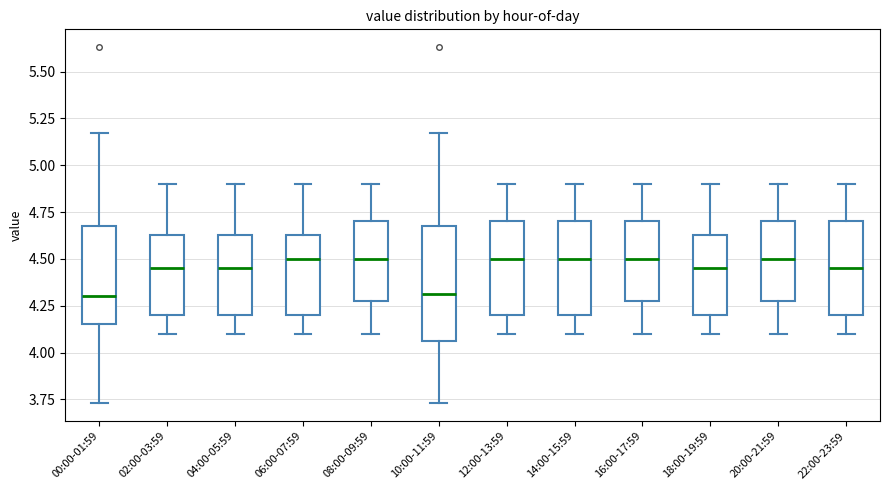

Where is the lower edge of the box for 06:00-07:59 on the y-axis? The values are not printed on the chart, so give them approximately, as read against the axis.

4.20